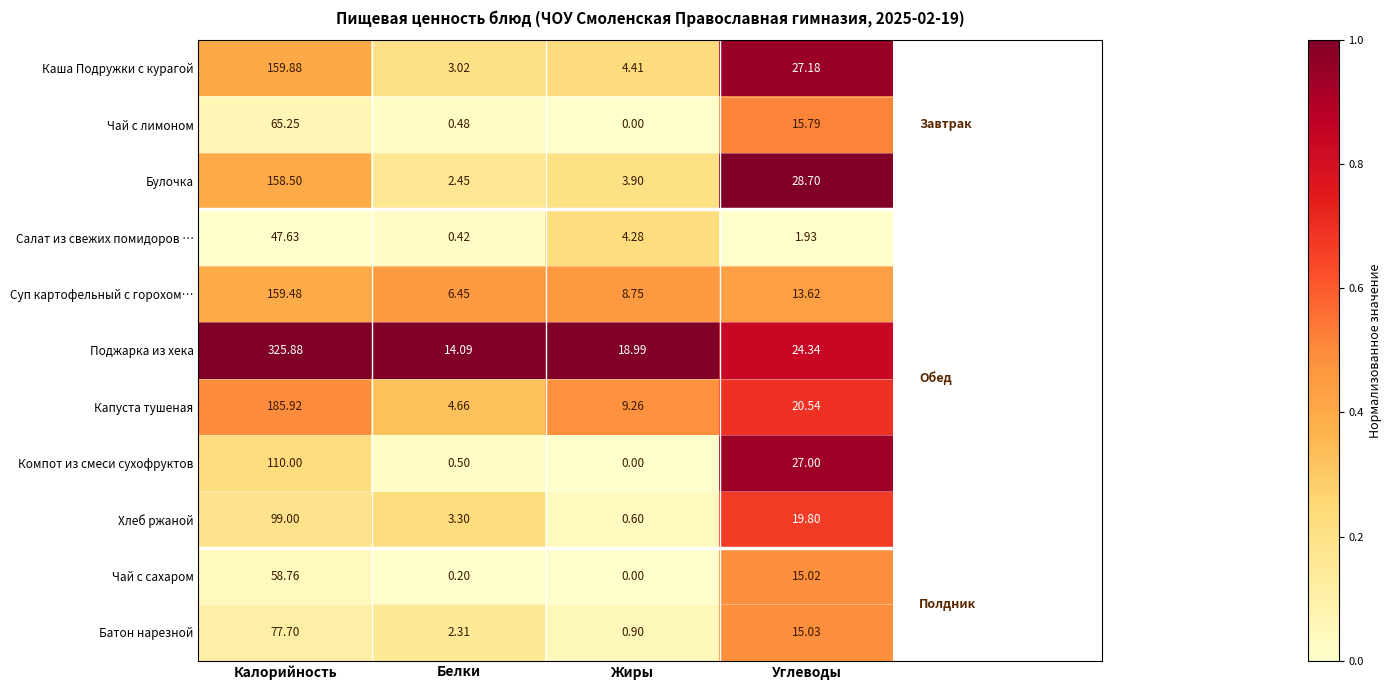

Count the number of data series in this chart.

11